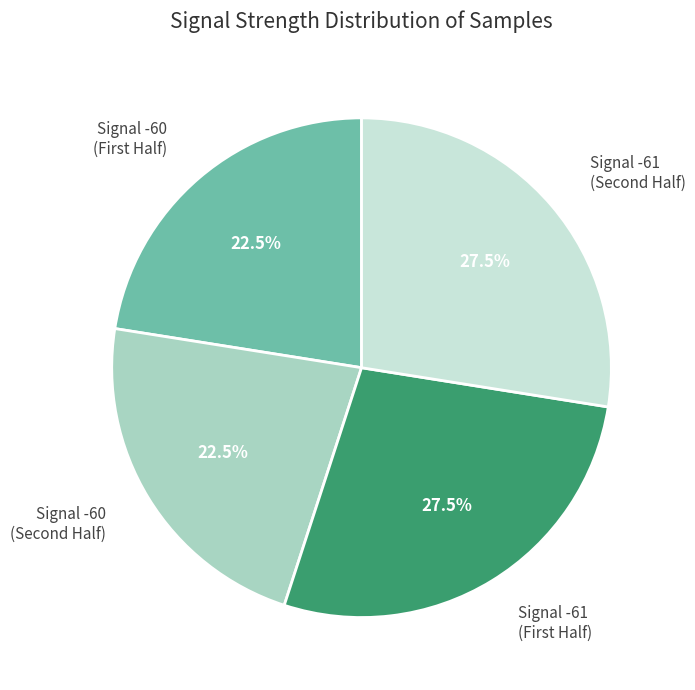

Is there a majority slice in this chart?

No